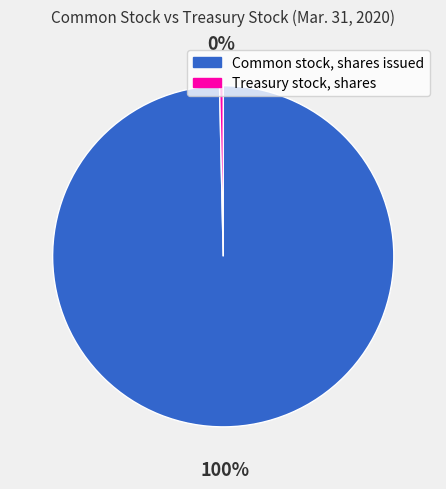

To the nearest percent, what is the average slice percentage?

50%